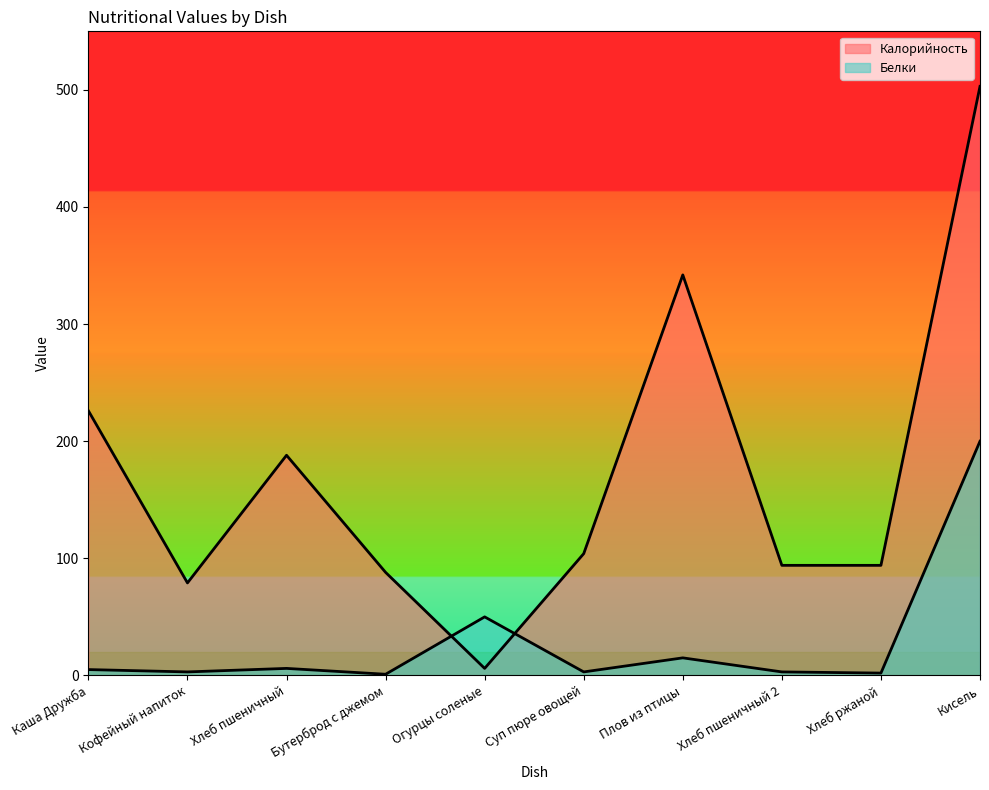

How many intersections are there between Калорийность and Белки?

2